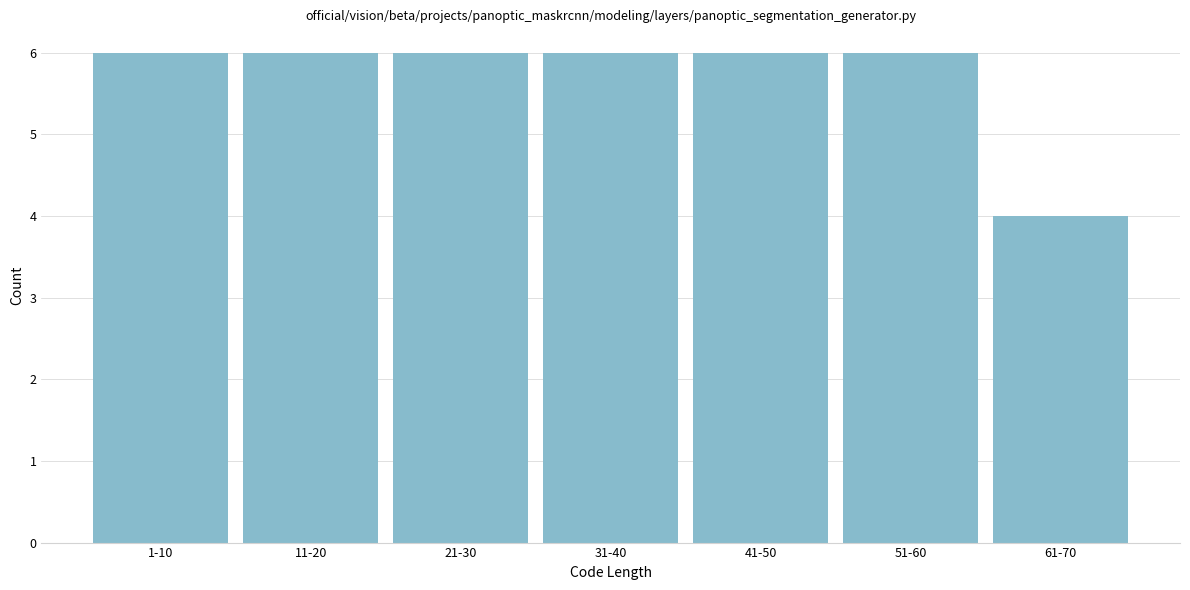

Reading left to right, transcribe all the data shown in this chart.

1-10=6	11-20=6	21-30=6	31-40=6	41-50=6	51-60=6	61-70=4